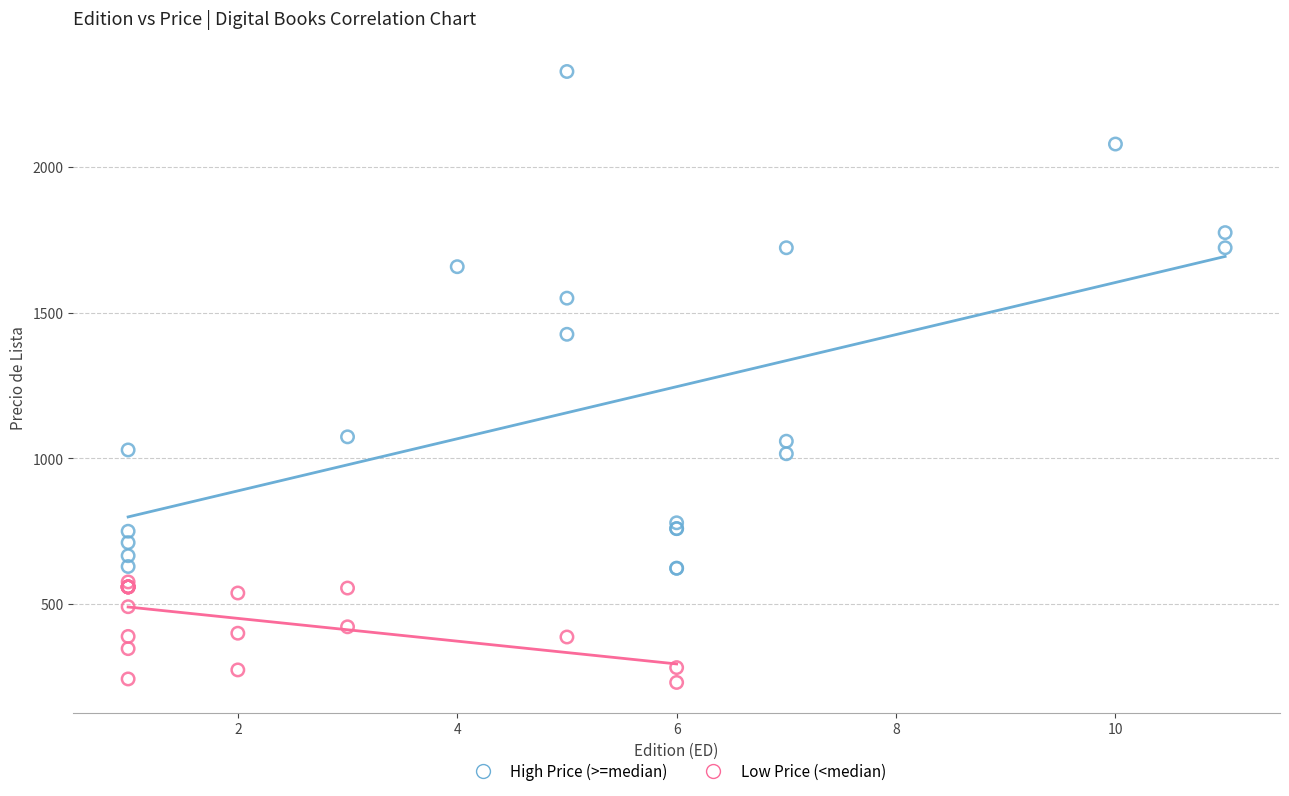

What are all the series names shown in the legend?

High Price (>=median), Low Price (<median)